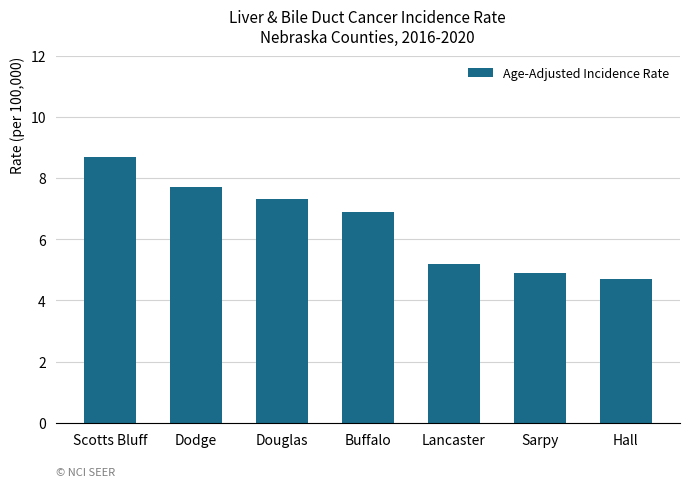

Which has a higher value, Dodge or Sarpy?

Dodge